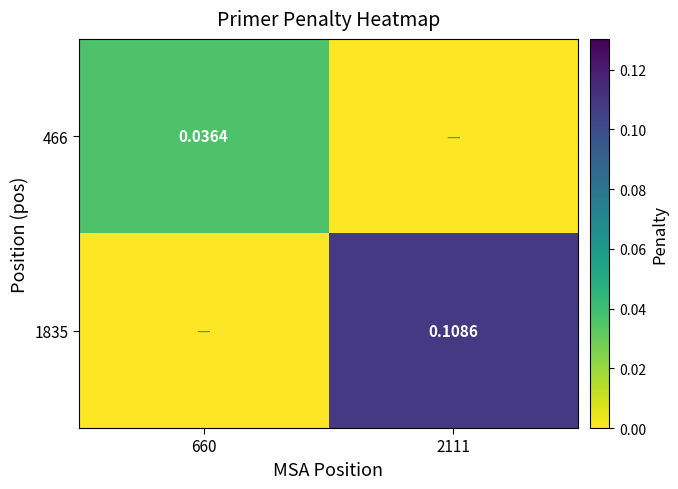

Rank the series by their average value, from lowest to highest.

466, 1835